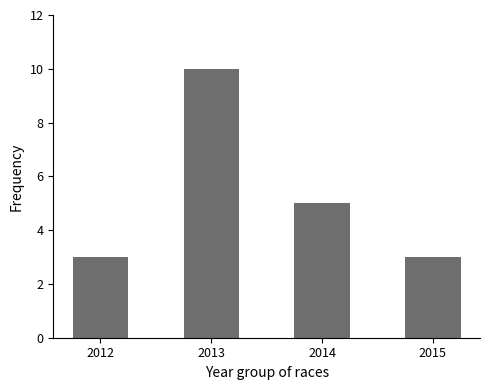

Reading right to left, list all the values displayed in this chart.

3	5	10	3